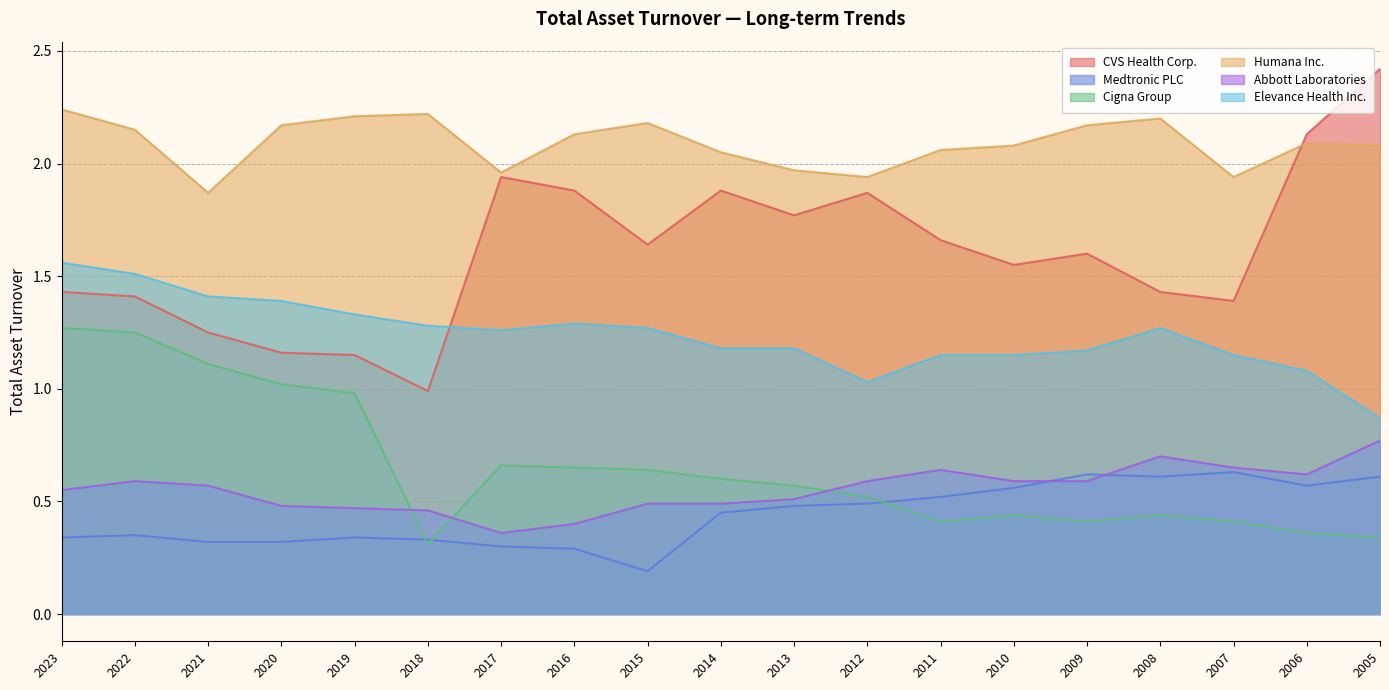

Reading right to left, list all the values displayed in this chart.

CVS Health Corp.: 2005=2.4	2006=2.1	2007=1.4	2008=1.4	2009=1.6	2010=1.6	2011=1.7	2012=1.9	2013=1.8	2014=1.9	2015=1.6	2016=1.9	2017=1.9	2018=1.0	2019=1.1	2020=1.2	2021=1.2	2022=1.4	2023=1.4
Medtronic PLC: 2005=0.6	2006=0.6	2007=0.6	2008=0.6	2009=0.6	2010=0.6	2011=0.5	2012=0.5	2013=0.5	2014=0.5	2015=0.2	2016=0.3	2017=0.3	2018=0.3	2019=0.3	2020=0.3	2021=0.3	2022=0.3	2023=0.3
Cigna Group: 2005=0.3	2006=0.4	2007=0.4	2008=0.4	2009=0.4	2010=0.4	2011=0.4	2012=0.5	2013=0.6	2014=0.6	2015=0.6	2016=0.7	2017=0.7	2018=0.3	2019=1.0	2020=1.0	2021=1.1	2022=1.2	2023=1.3
Humana Inc.: 2005=2.1	2006=2.1	2007=1.9	2008=2.2	2009=2.2	2010=2.1	2011=2.1	2012=1.9	2013=2.0	2014=2.0	2015=2.2	2016=2.1	2017=2.0	2018=2.2	2019=2.2	2020=2.2	2021=1.9	2022=2.1	2023=2.2
Abbott Laboratories: 2005=0.8	2006=0.6	2007=0.7	2008=0.7	2009=0.6	2010=0.6	2011=0.6	2012=0.6	2013=0.5	2014=0.5	2015=0.5	2016=0.4	2017=0.4	2018=0.5	2019=0.5	2020=0.5	2021=0.6	2022=0.6	2023=0.6
Elevance Health Inc.: 2005=0.9	2006=1.1	2007=1.1	2008=1.3	2009=1.2	2010=1.1	2011=1.1	2012=1.0	2013=1.2	2014=1.2	2015=1.3	2016=1.3	2017=1.3	2018=1.3	2019=1.3	2020=1.4	2021=1.4	2022=1.5	2023=1.6